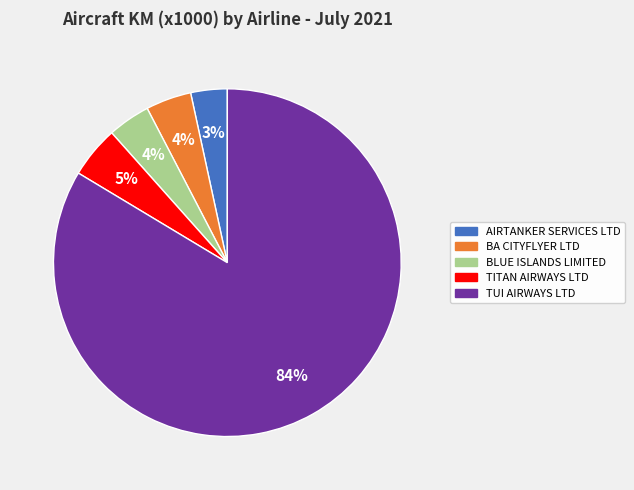

To the nearest percent, what is the average slice percentage?

20%